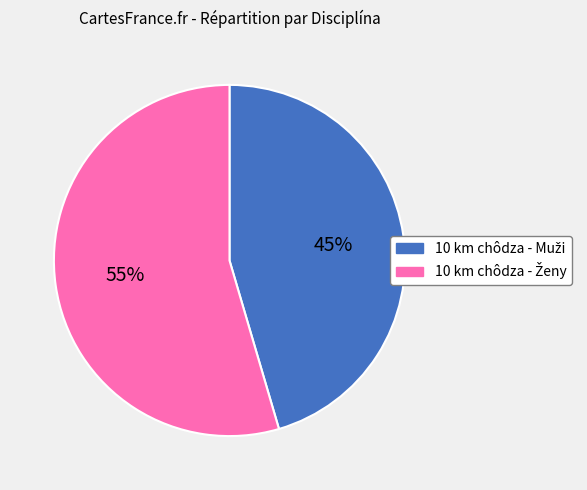

Is there a majority slice in this chart?

Yes